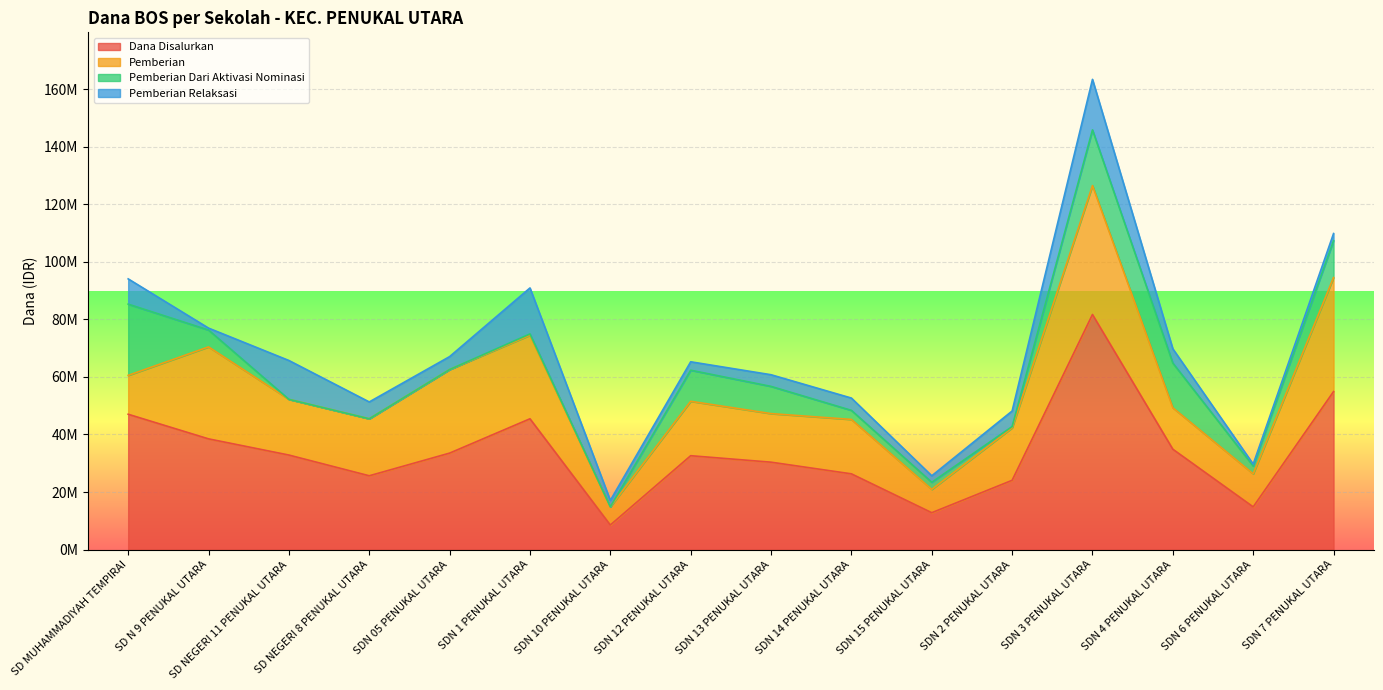

What are all the series names shown in the legend?

Dana Disalurkan, Pemberian, Pemberian Dari Aktivasi Nominasi, Pemberian Relaksasi